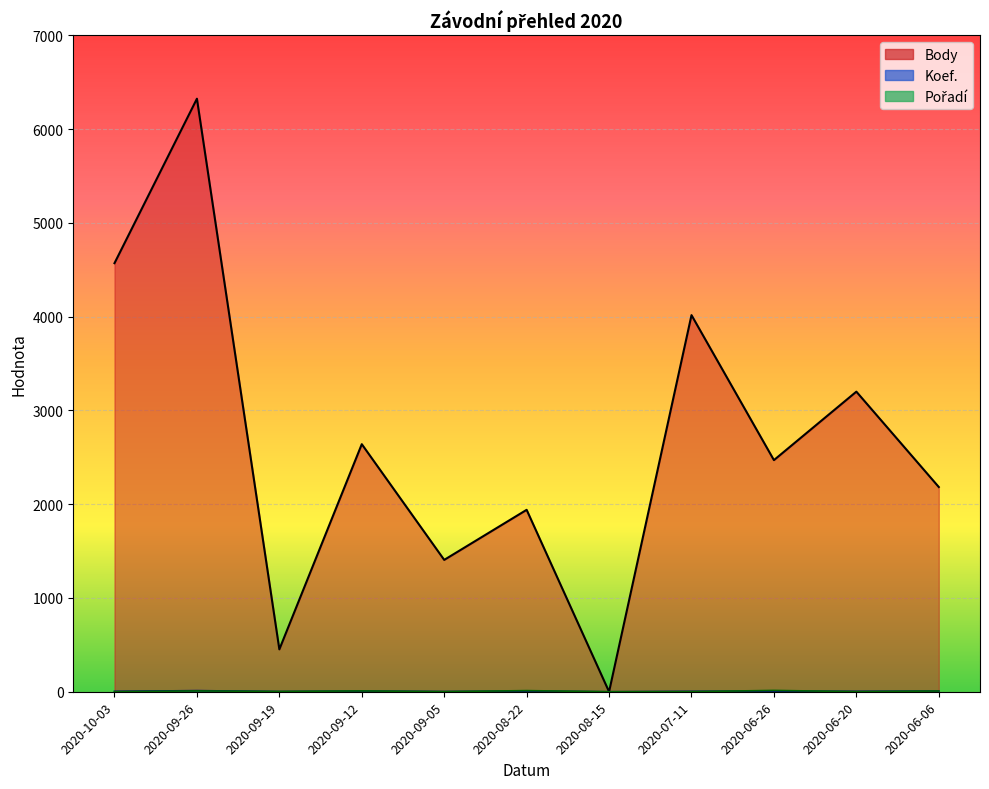

What is the sum of all Koef. values?

56